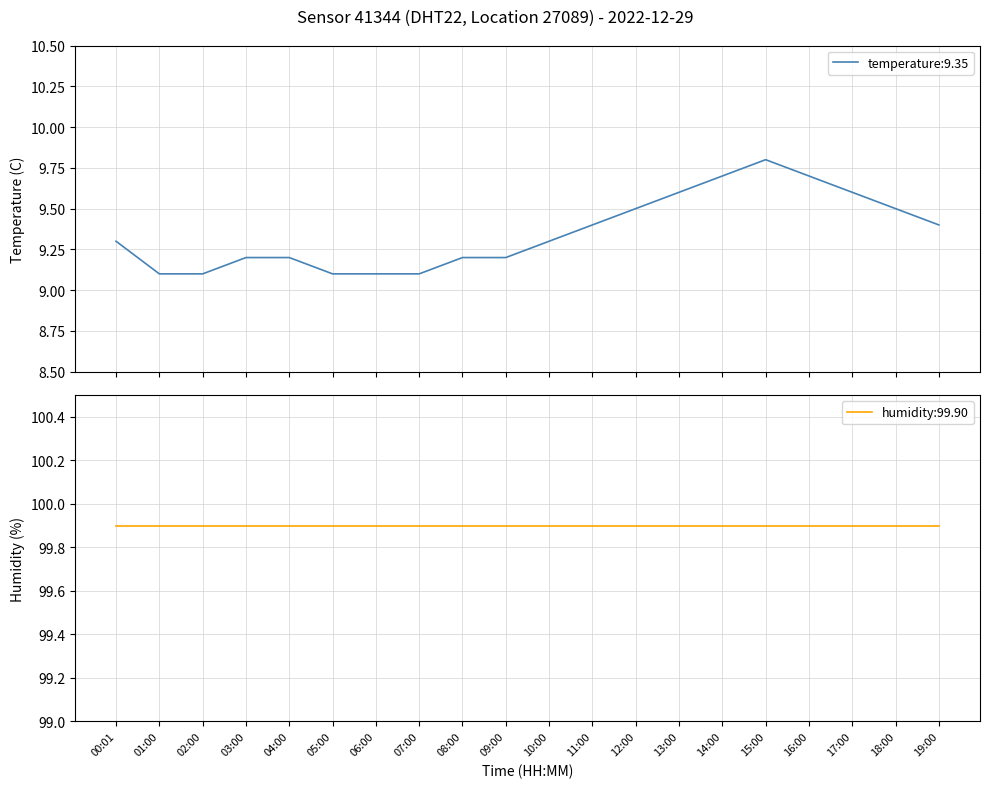

At which category does the data reach its first local peak?

15:00